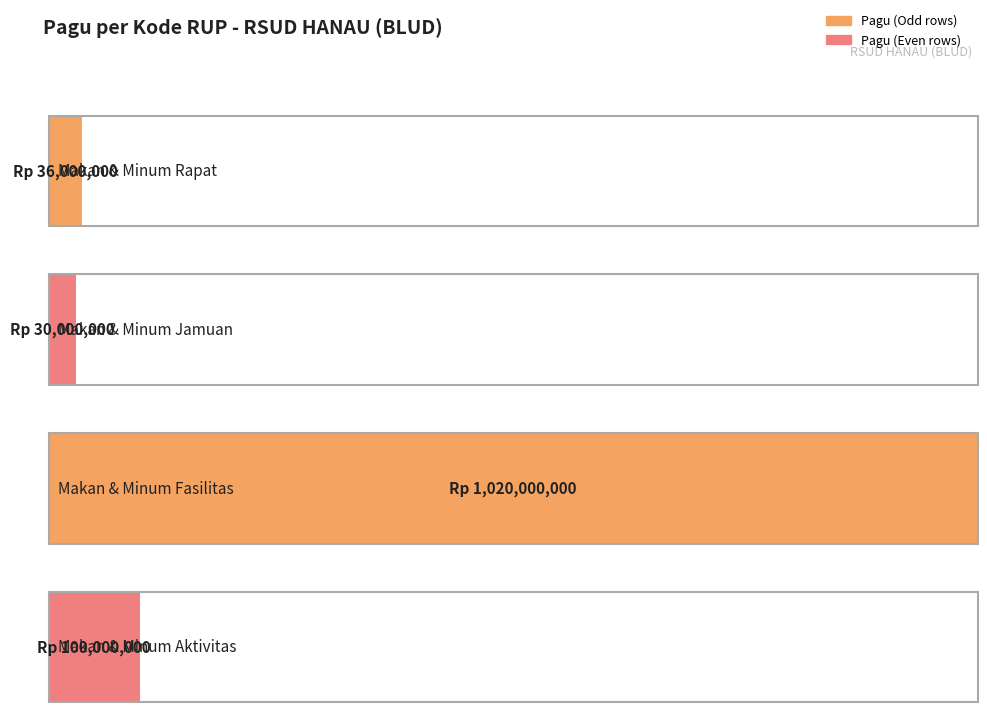

What is the sum of all values?

1186000000